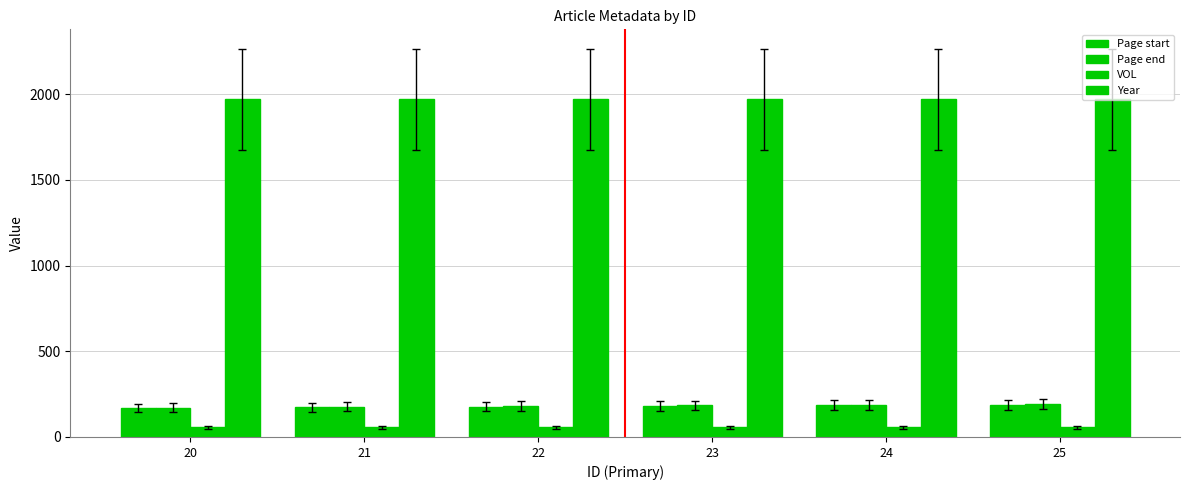

At which category is the sum across all series the highest?

25